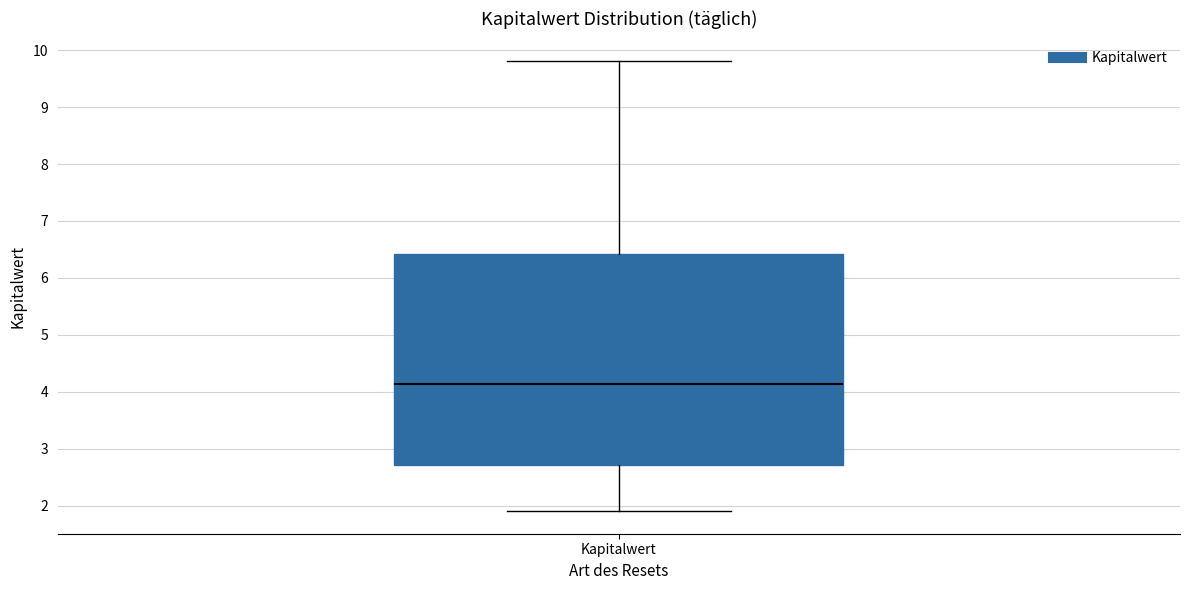

Where does the median line of the box for Kapitalwert sit on the y-axis? The values are not printed on the chart, so give them approximately, as read against the axis.

4.1